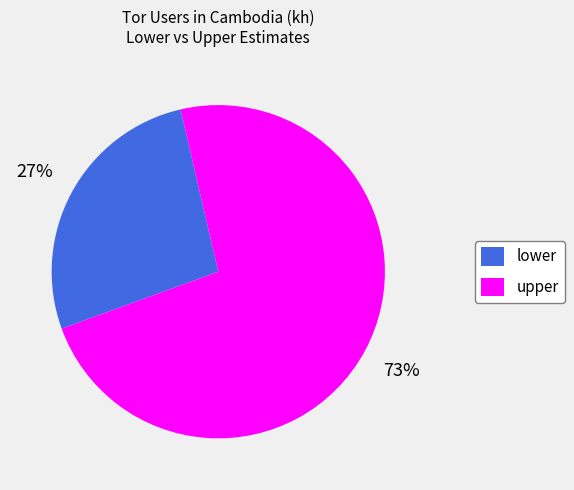

To the nearest percent, what portion does upper represent?

73%